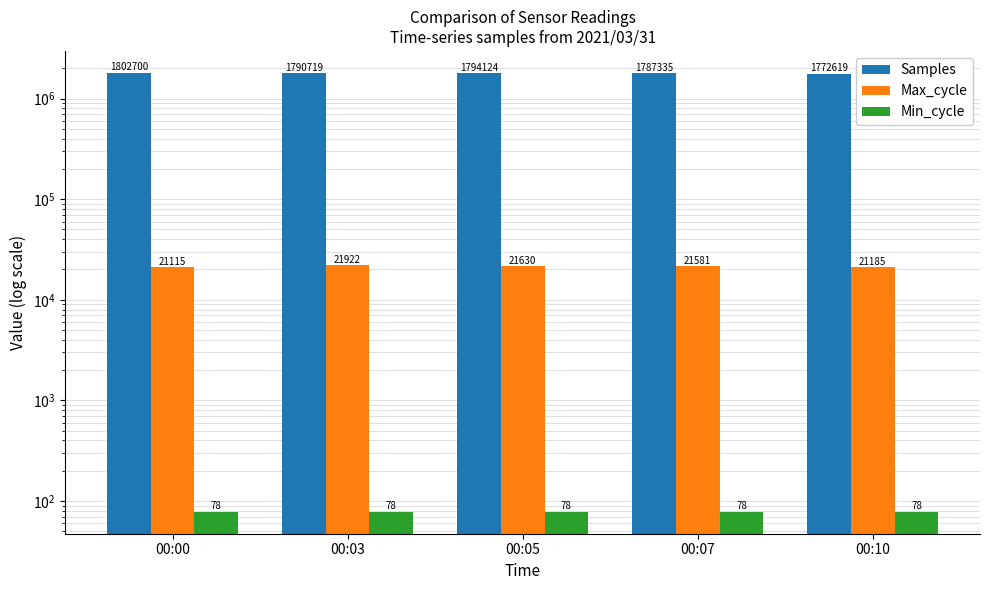

Which series has the widest spread of values?

Samples